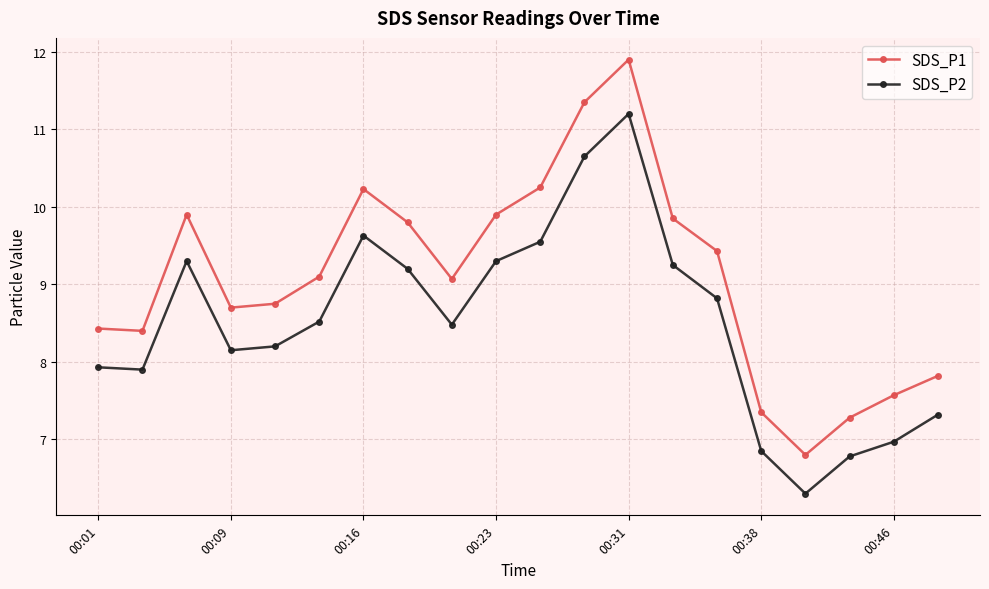

What are all the series names shown in the legend?

SDS_P1, SDS_P2